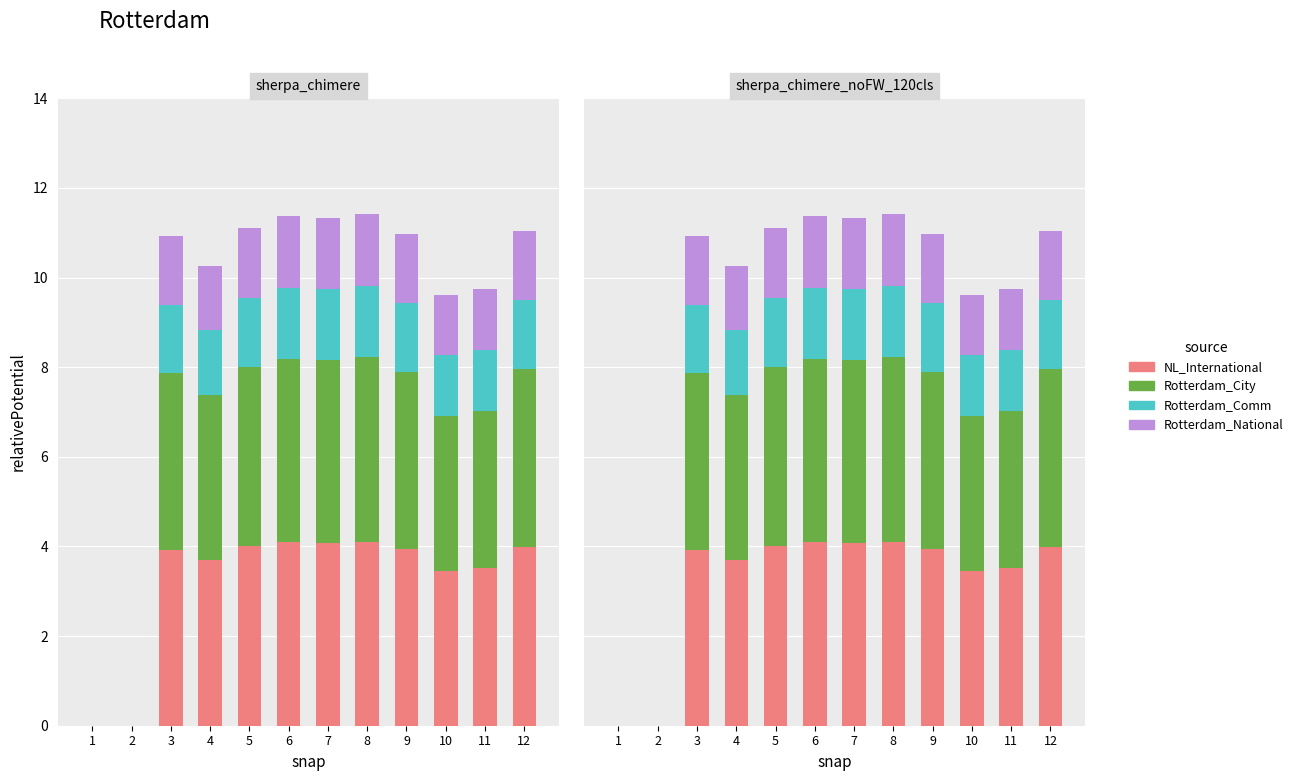

What are all the series names shown in the legend?

NL_International, Rotterdam_City, Rotterdam_Comm, Rotterdam_National